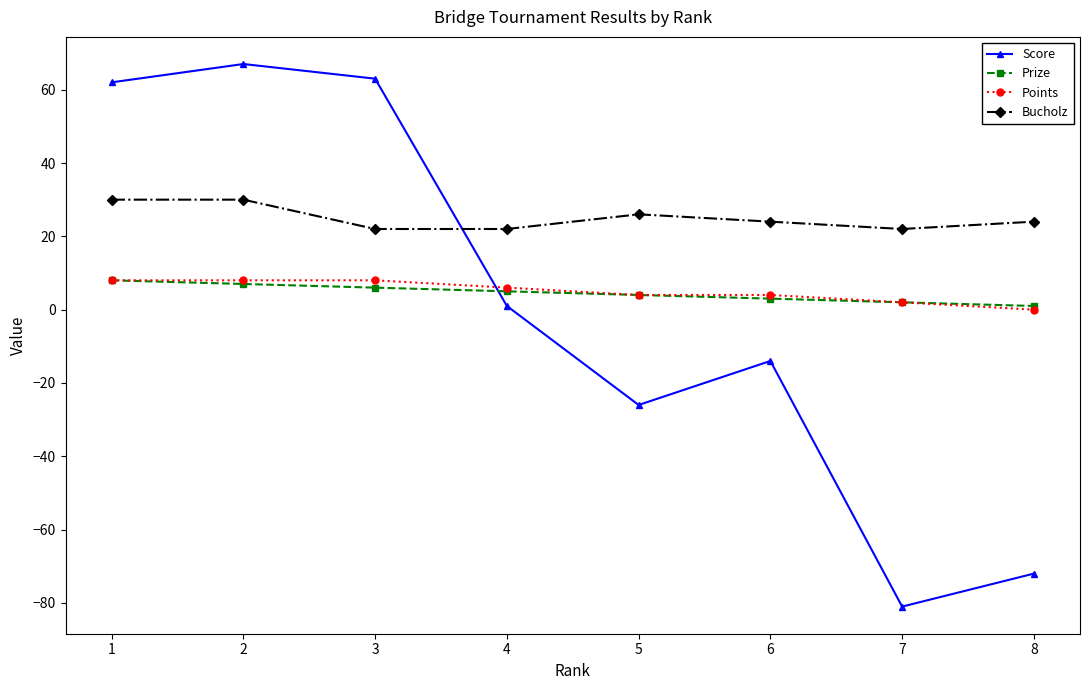

What is the value of the Bucholz point at the 8th from the left?

24